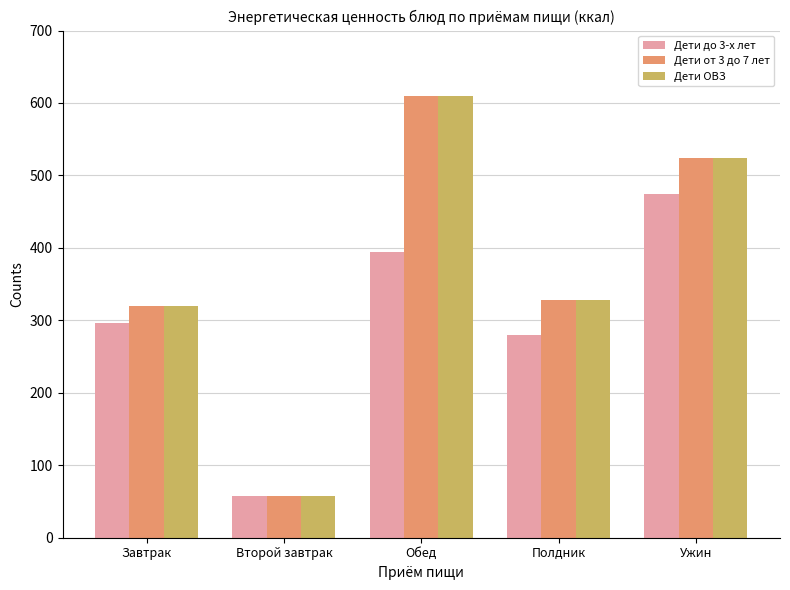

True or false: Дети до 3-х лет has a value of 125 at Ужин.

False